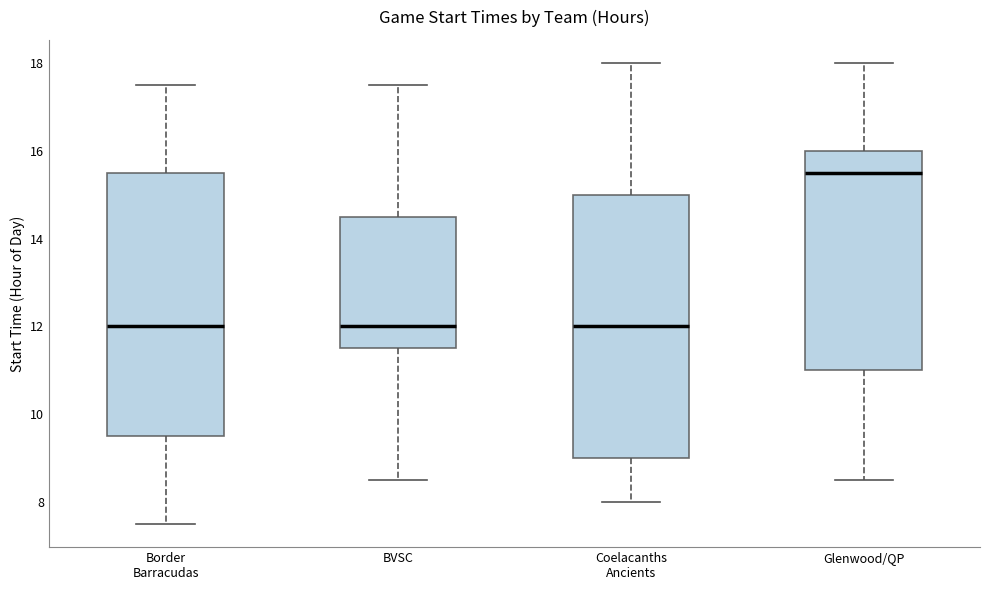

Reading left to right, read every box against the y-axis: the position of its median line, the range the box covers, and the ends of its whiskers. The values are not printed on the chart, so give them approximately, as read against the axis.

Border Barracudas: median 12.0, box 9.6 to 15.6, whiskers 7.6 to 17.6
BVSC: median 12.0, box 11.6 to 14.6, whiskers 8.6 to 17.6
Coelacanths Ancients: median 12.0, box 9.0 to 15.0, whiskers 8.0 to 18.0
Glenwood/QP: median 15.6, box 11.0 to 16.0, whiskers 8.6 to 18.0